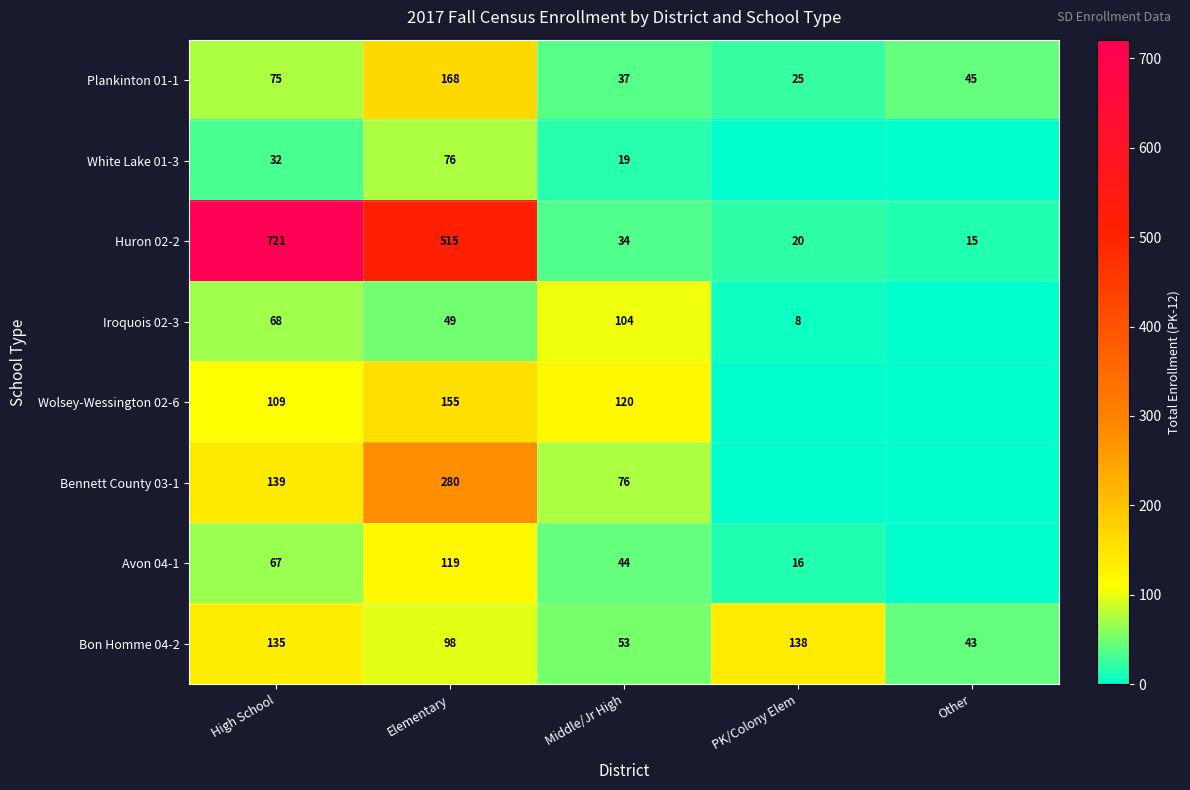

Where is Plankinton 01-1 nearest to the value 96?

High School